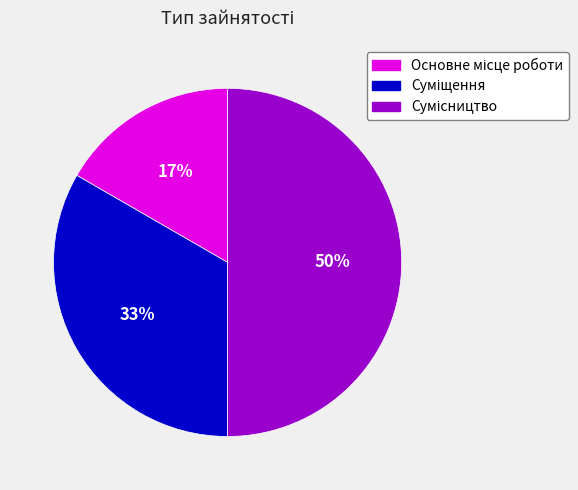

To the nearest percent, what is the average slice percentage?

33%